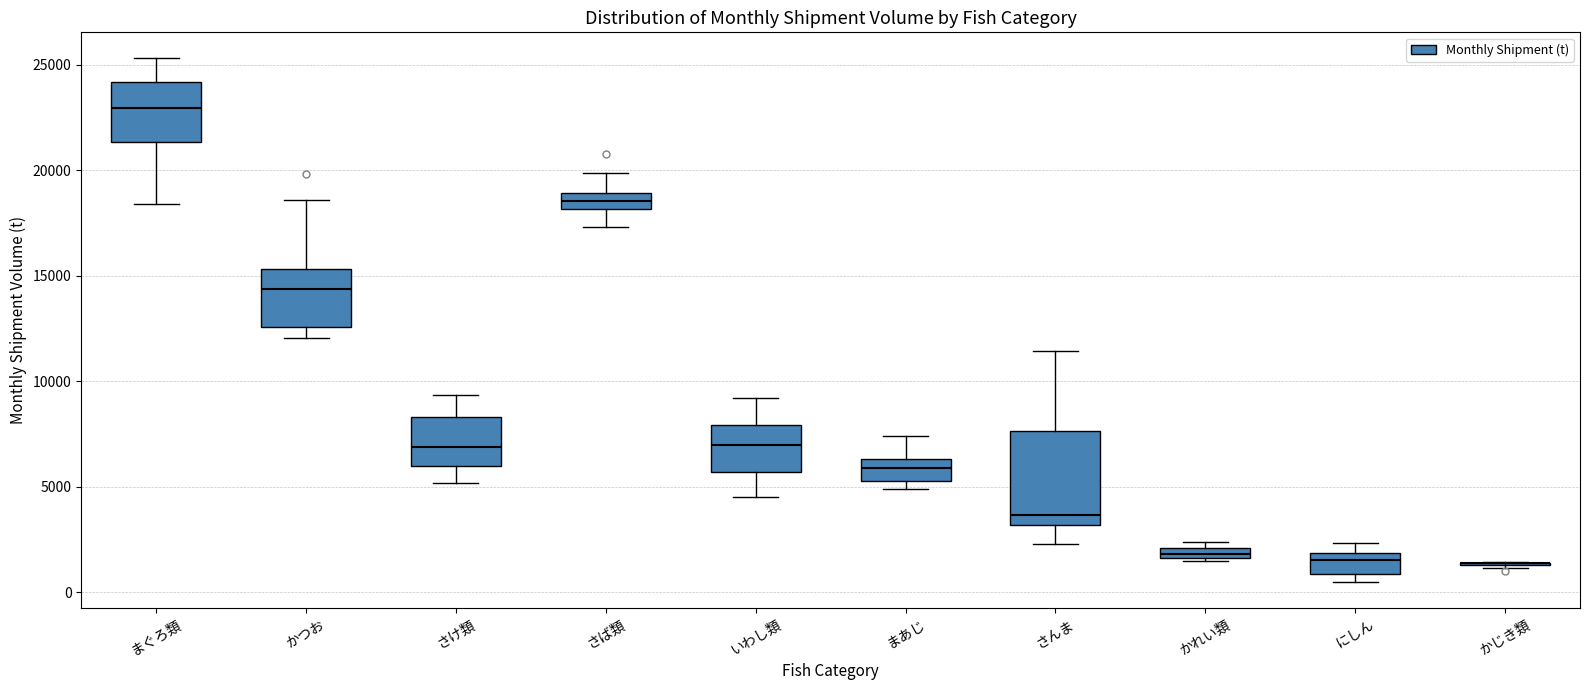

Which box is the tallest, from its lower edge to its upper edge?

さんま